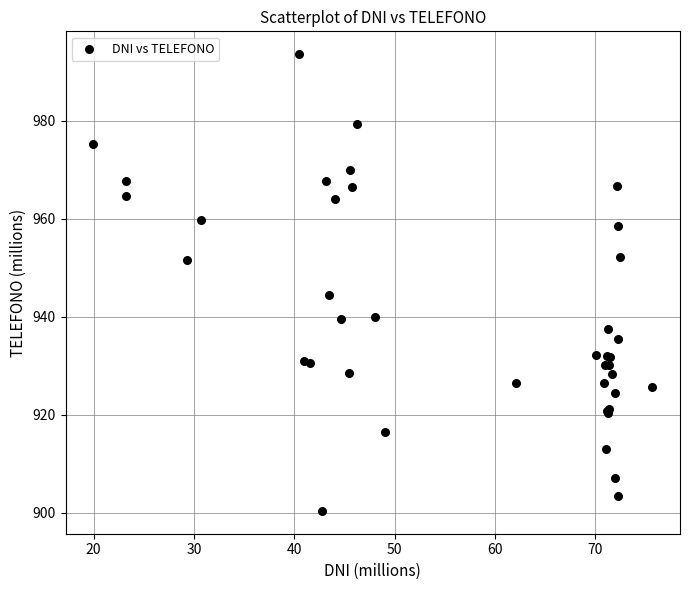

What Y value in the scatter plot is closest to 947?

944.5